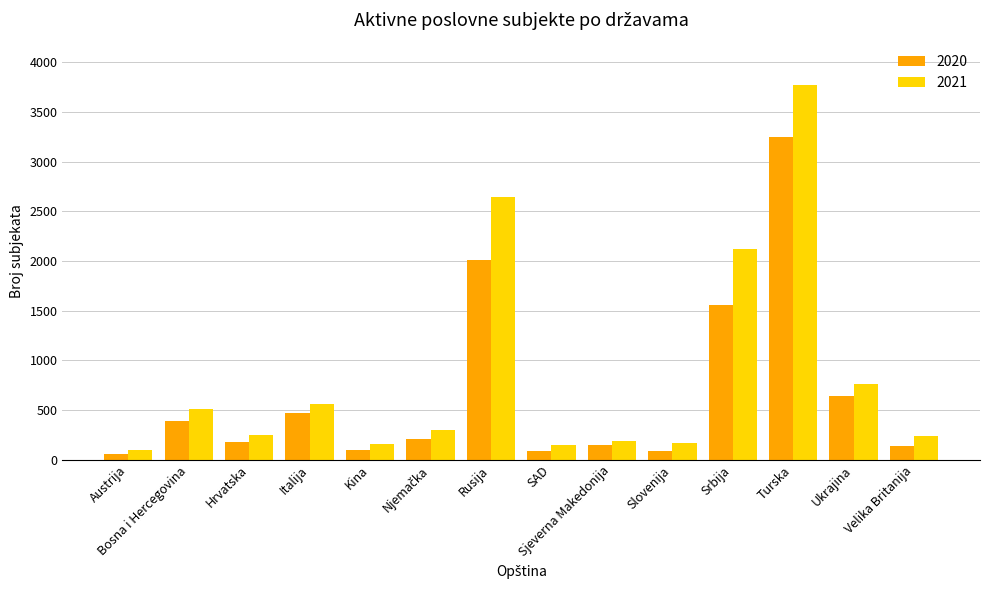

True or false: 2021 has a value of 2645 at Rusija.

True